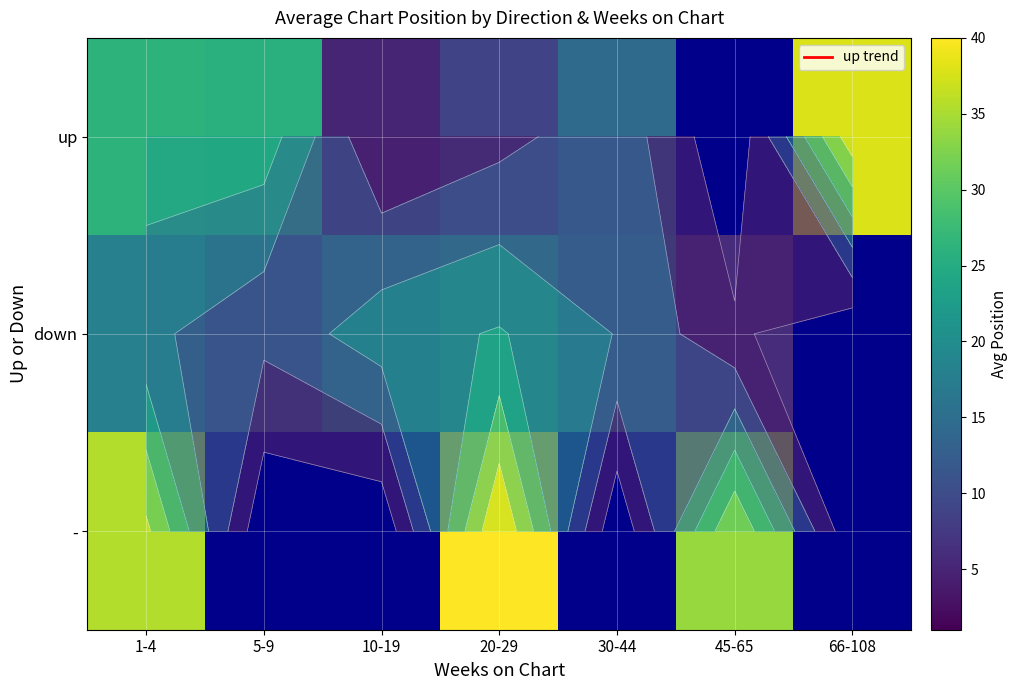

What is the minimum value shown in the chart?

5.0